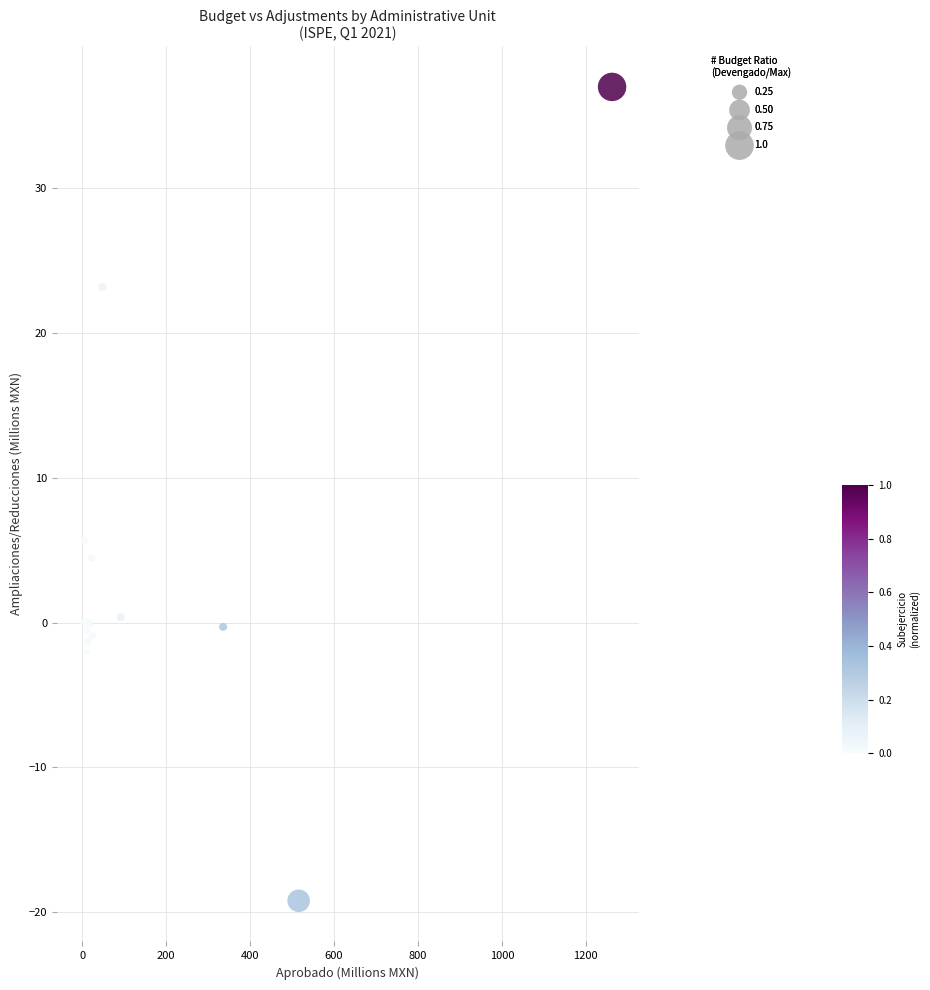

What Y value in the scatter plot is closest to 8?

5.7